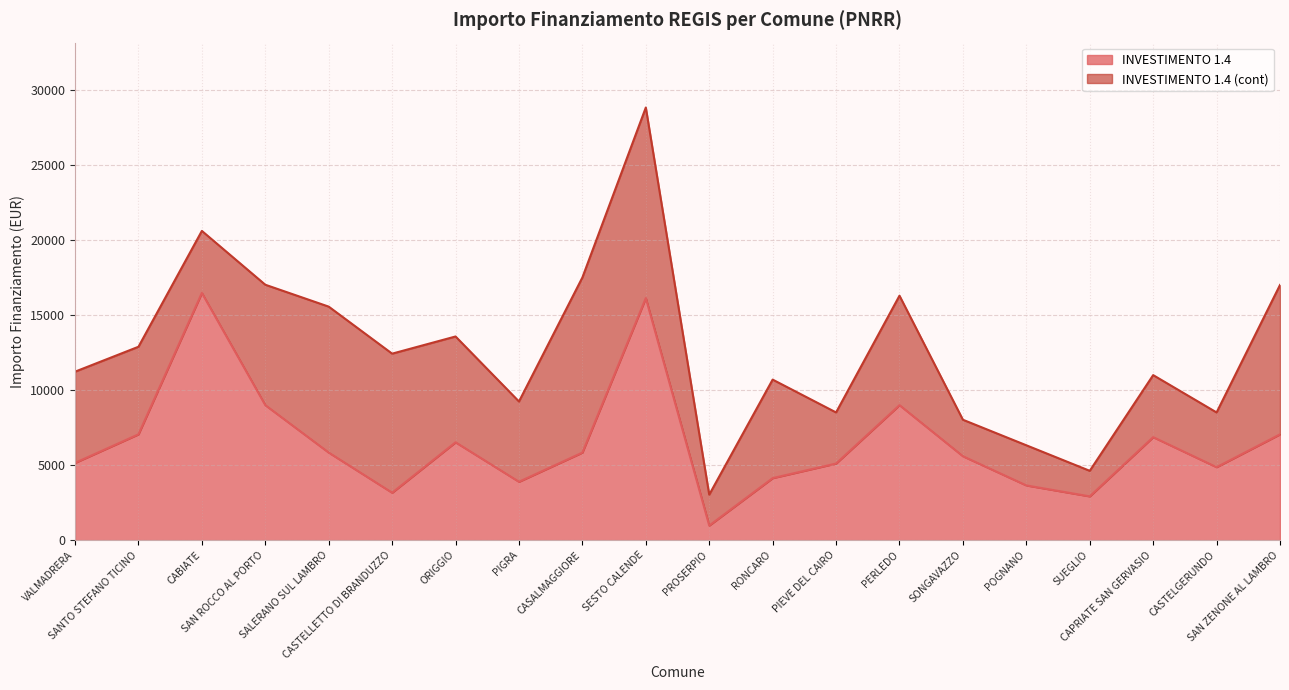

True or false: the data has more than 1 interior local peaks.

True